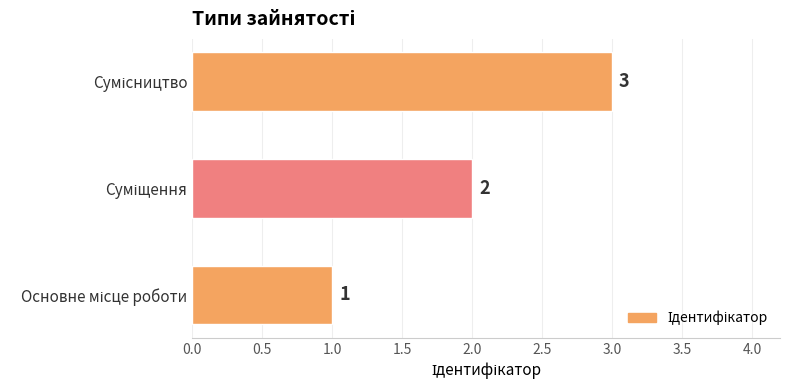

What is the maximum value shown in the chart?

3